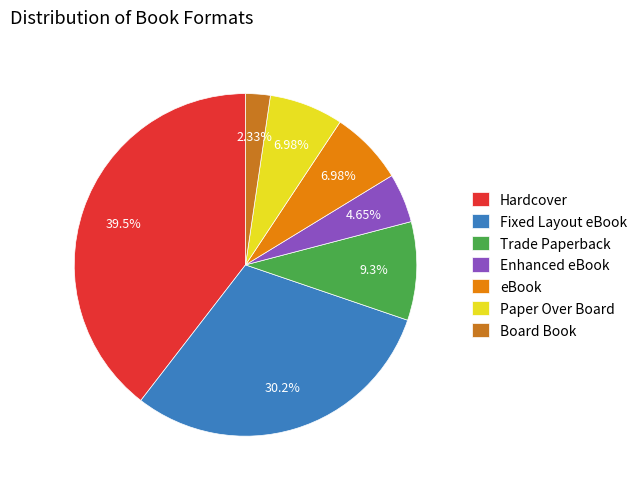

What percentage is NOT represented by Trade Paperback?

90.7%